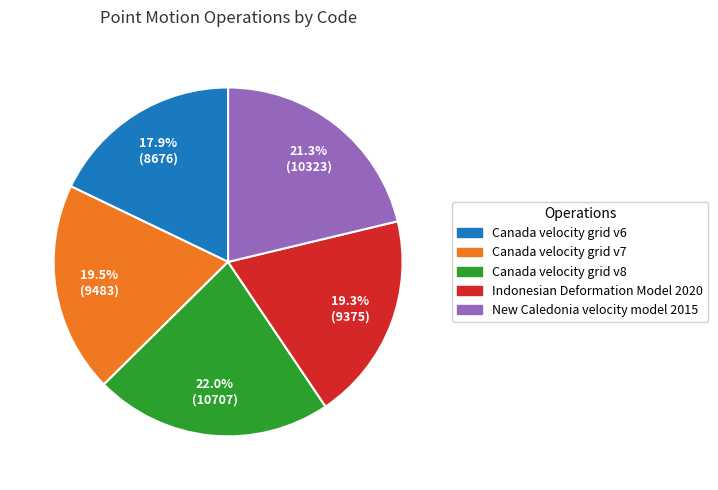

How many slices are in this pie chart?

5